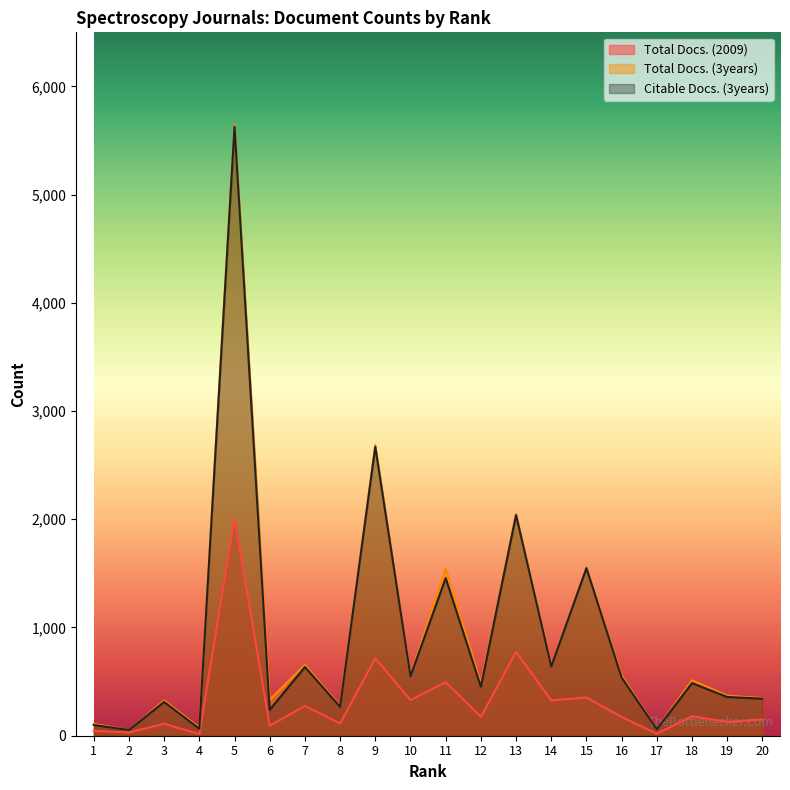

True or false: Total Docs. (2009) has a value of 137 at 6.

False